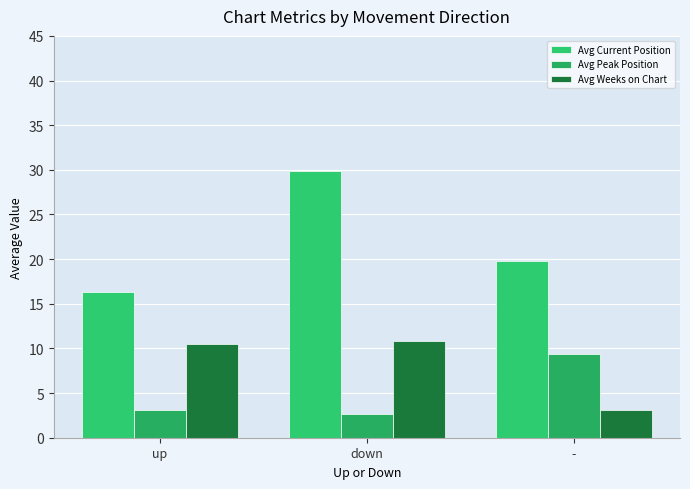

How many distinct data groups are displayed?

3